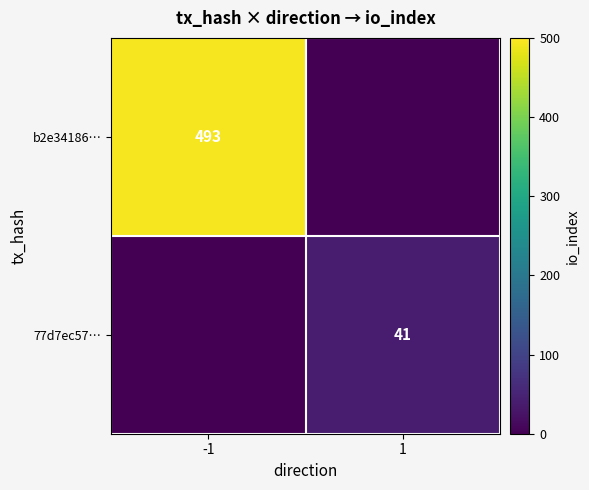

The b2e34186… series shows 493 at -1. True or false?

True